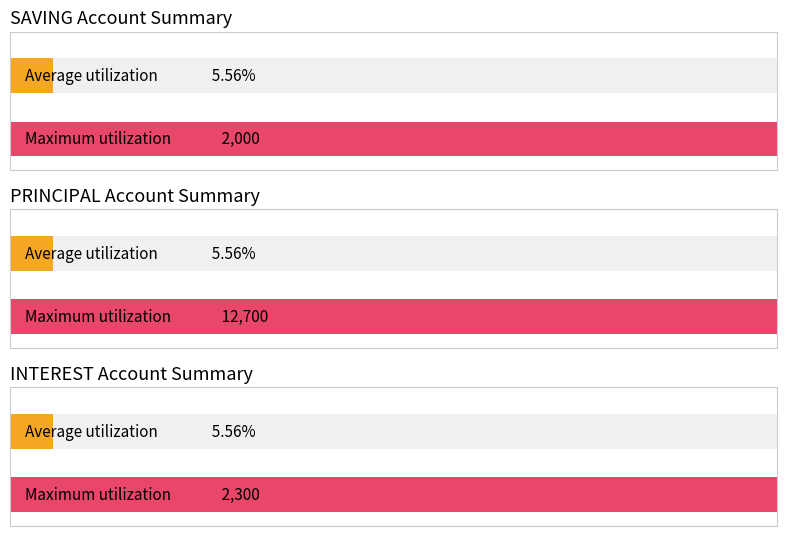

The value of INTEREST at Nekesa Aidah is -1363. True or false?

False